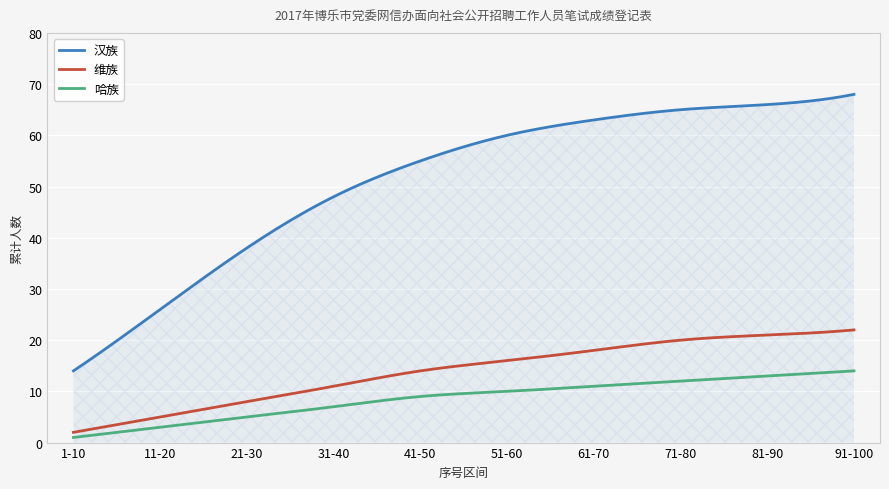

Which series has the largest total across all categories?

汉族